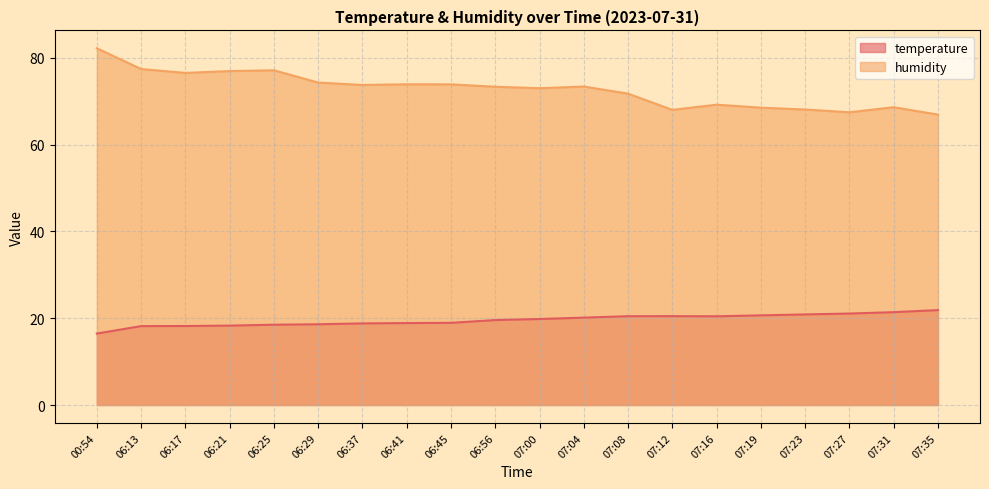

What is the approximate value of humidity at 07:27?

67.4